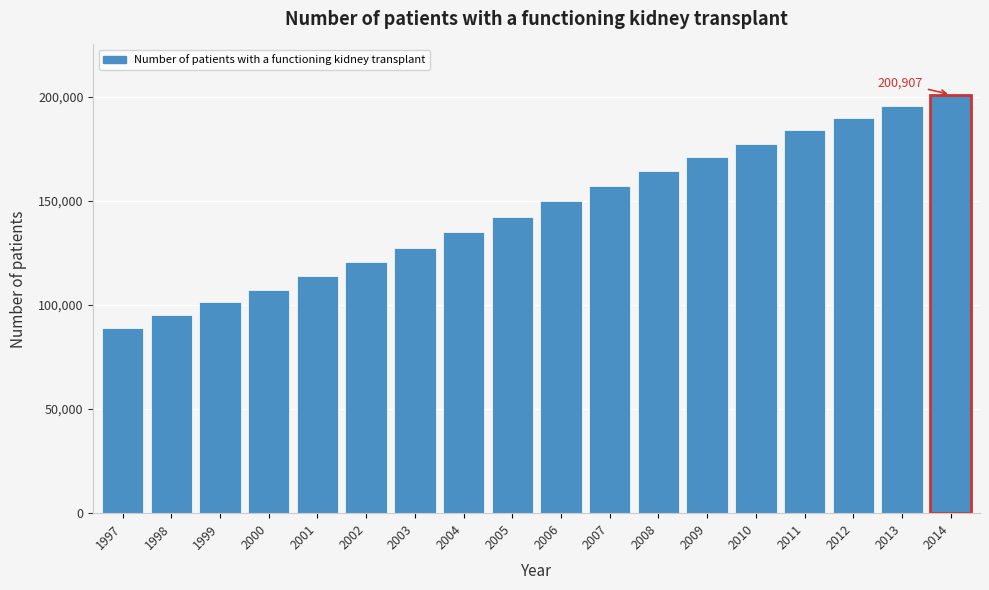

Reading left to right, list all the values displayed in this chart.

88936	95187	101189	107353	113817	120603	127424	134803	142176	149829	157064	164023	170790	177408	183761	189496	195283	200907